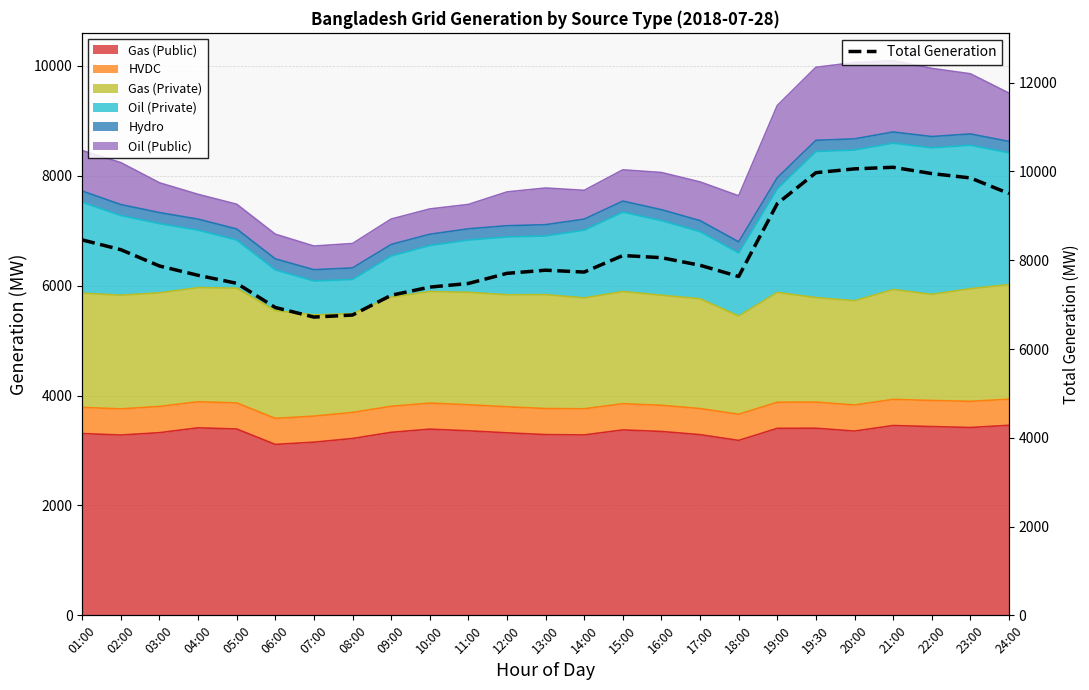

List the labels in order of value, smallest first.

07:00, 08:00, 06:00, 09:00, 10:00, 11:00, 05:00, 18:00, 04:00, 12:00, 14:00, 13:00, 03:00, 17:00, 16:00, 15:00, 02:00, 01:00, 19:00, 24:00, 23:00, 22:00, 19:30, 20:00, 21:00